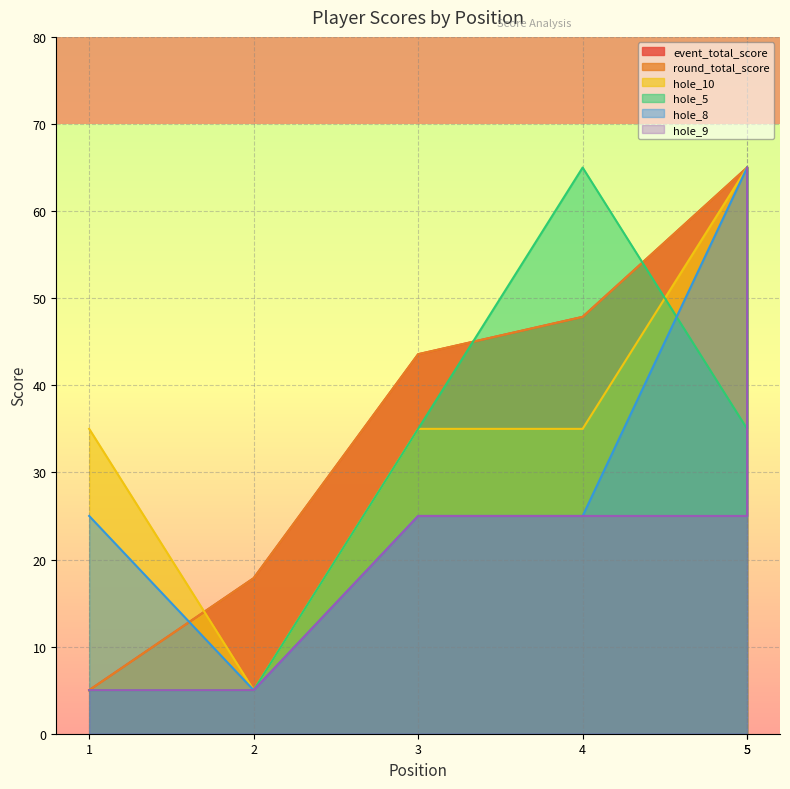

The hole_9 series shows 42.9 at 3. True or false?

False